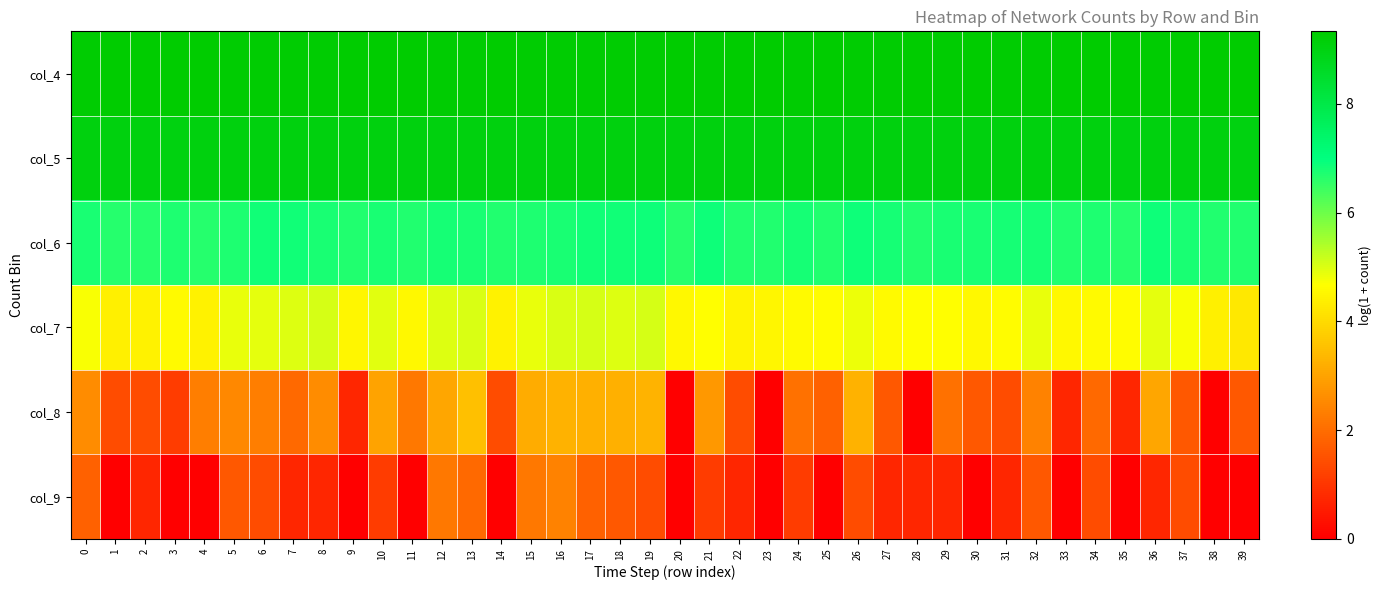

What is the difference between the highest and lowest values at 37?

7.9